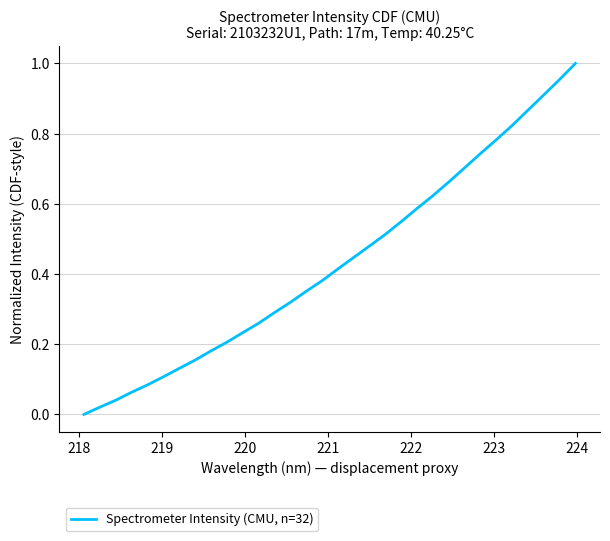

What is the value of the 22nd point from the left?

0.6